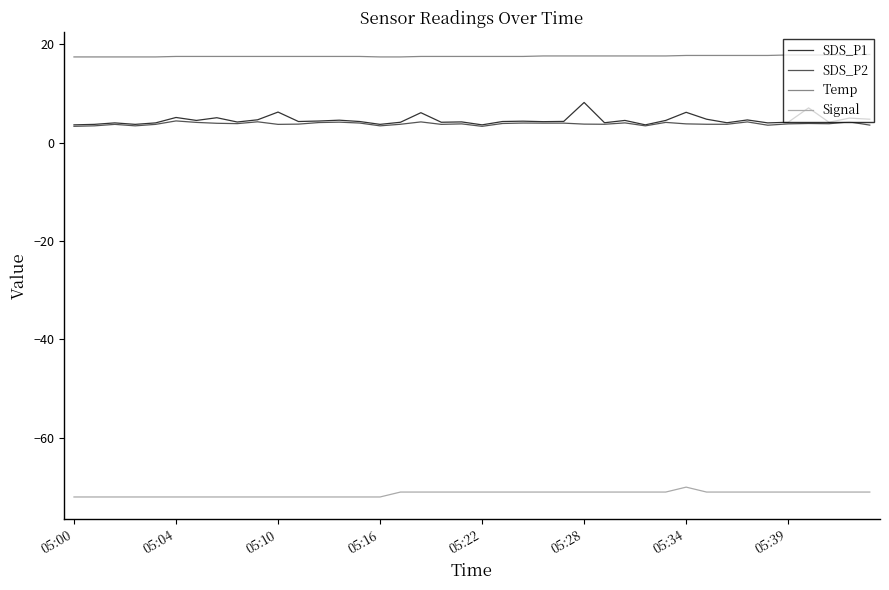

Which series has the largest range (max minus min)?

SDS_P1